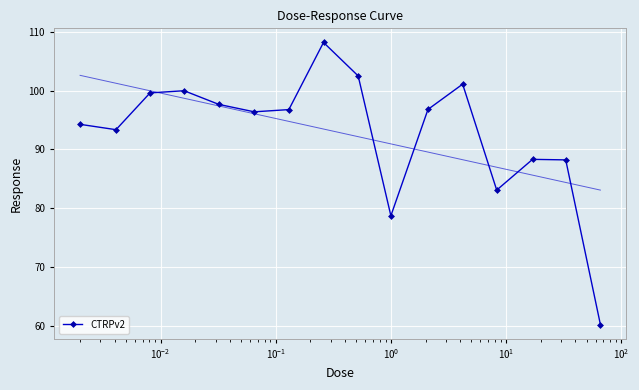

What is the highest value of the CTRPv2 series?

108.2